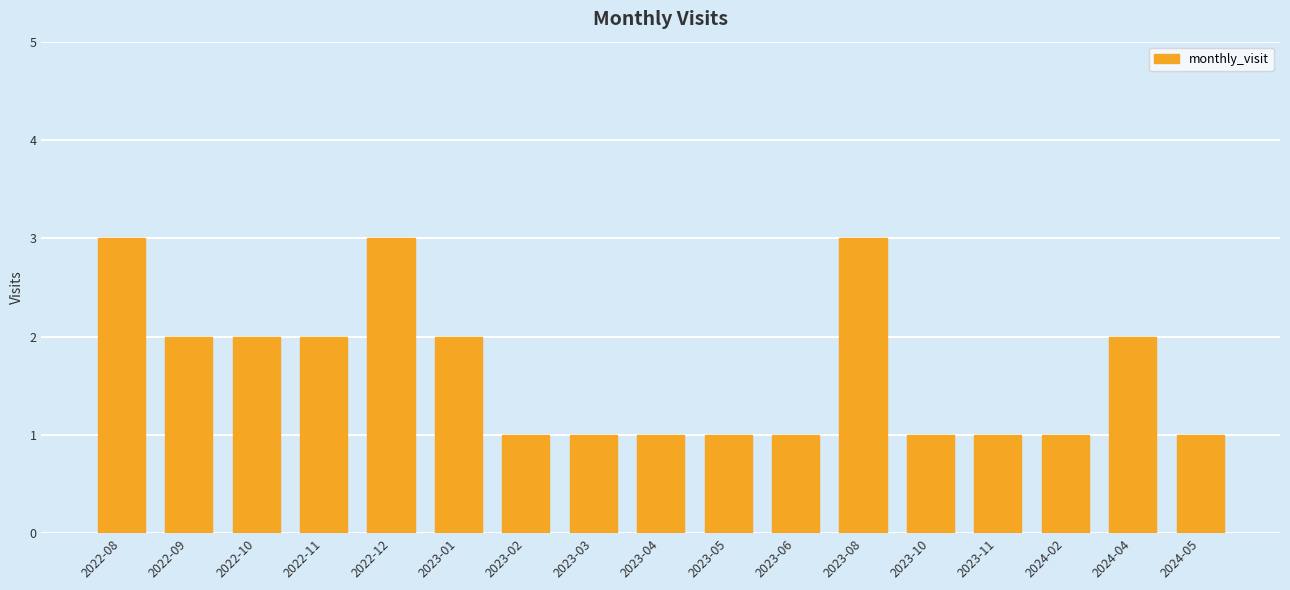

Are the bars grouped side by side (vs. stacked)?

No